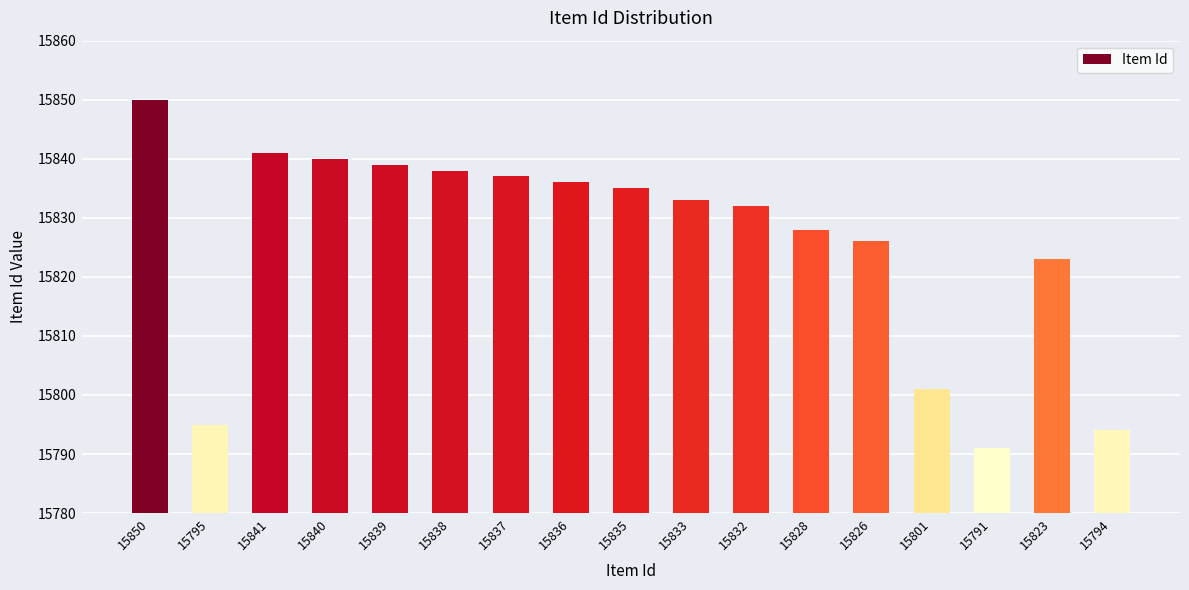

The chart shows a value of 27816 at 15838. True or false?

False